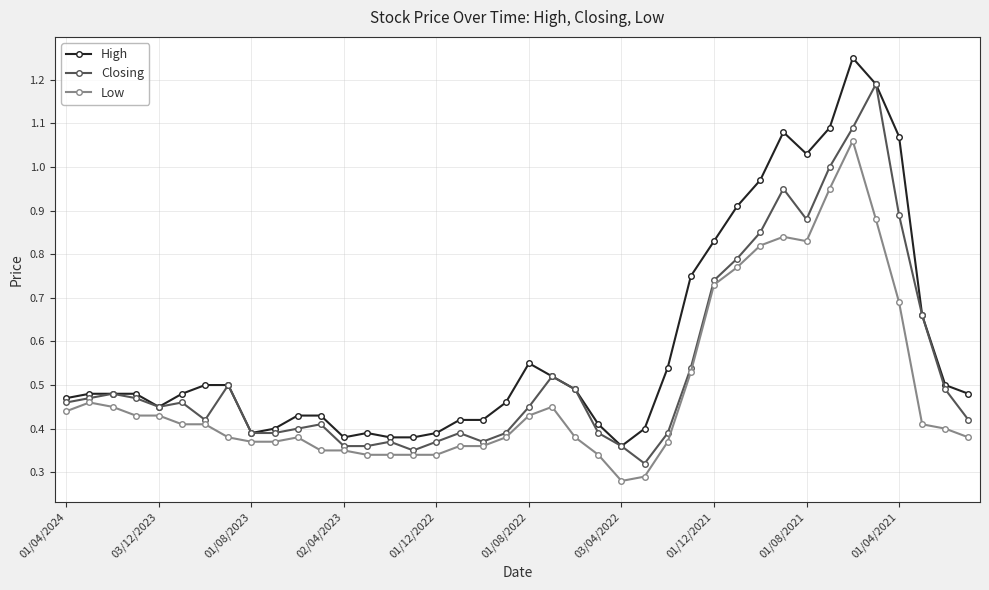

Rank the series by their average value, from lowest to highest.

Low, Closing, High